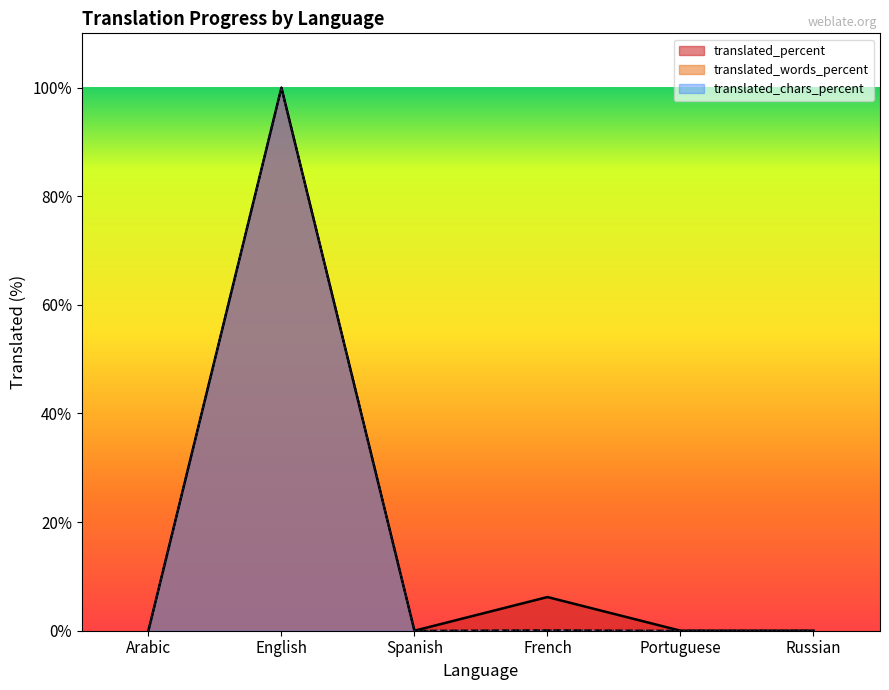

The translated_percent series shows 152.1 at English. True or false?

False